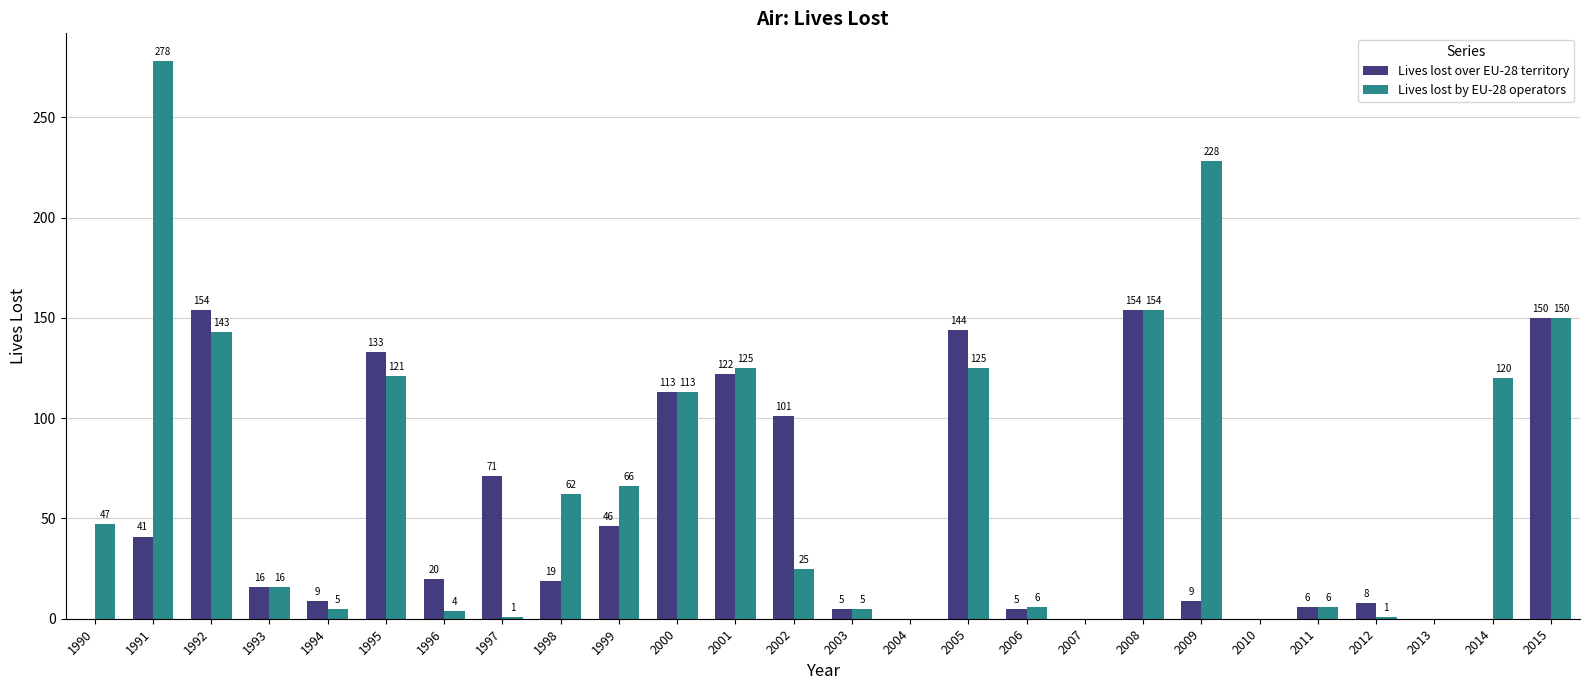

At which category is the sum across all series the highest?

1991